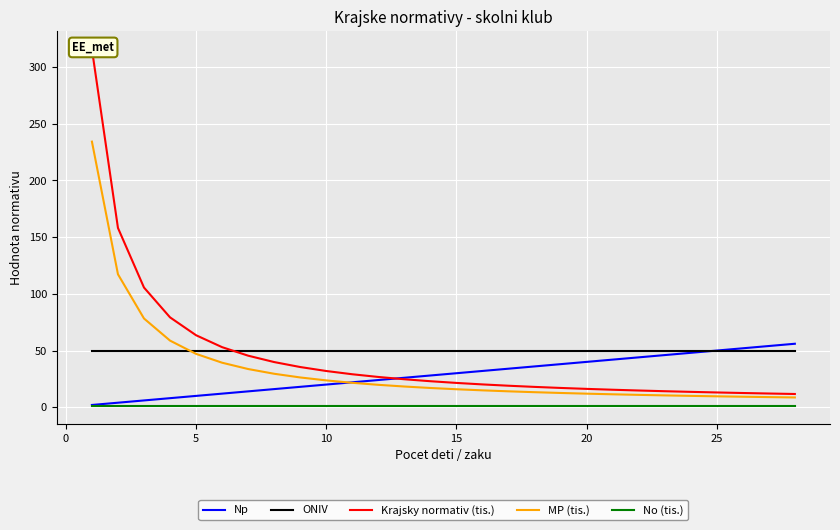

Is it true that ONIV equals 29.7 at 10?

False